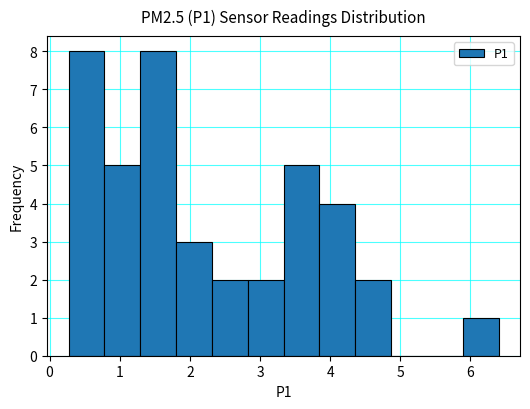

Reading left to right, list every bar in this chart as the range it spans on the x-axis followed by its height. Neither the bar edges nor the heights are printed on the chart, so give them approximately, as read against the axes.

0.3 to 0.8: 8
0.8 to 1.3: 5
1.3 to 1.8: 8
1.8 to 2.3: 3
2.3 to 2.8: 2
2.8 to 3.3: 2
3.3 to 3.8: 5
3.8 to 4.4: 4
4.4 to 4.9: 2
4.9 to 5.4: 0
5.4 to 5.9: 0
5.9 to 6.4: 1